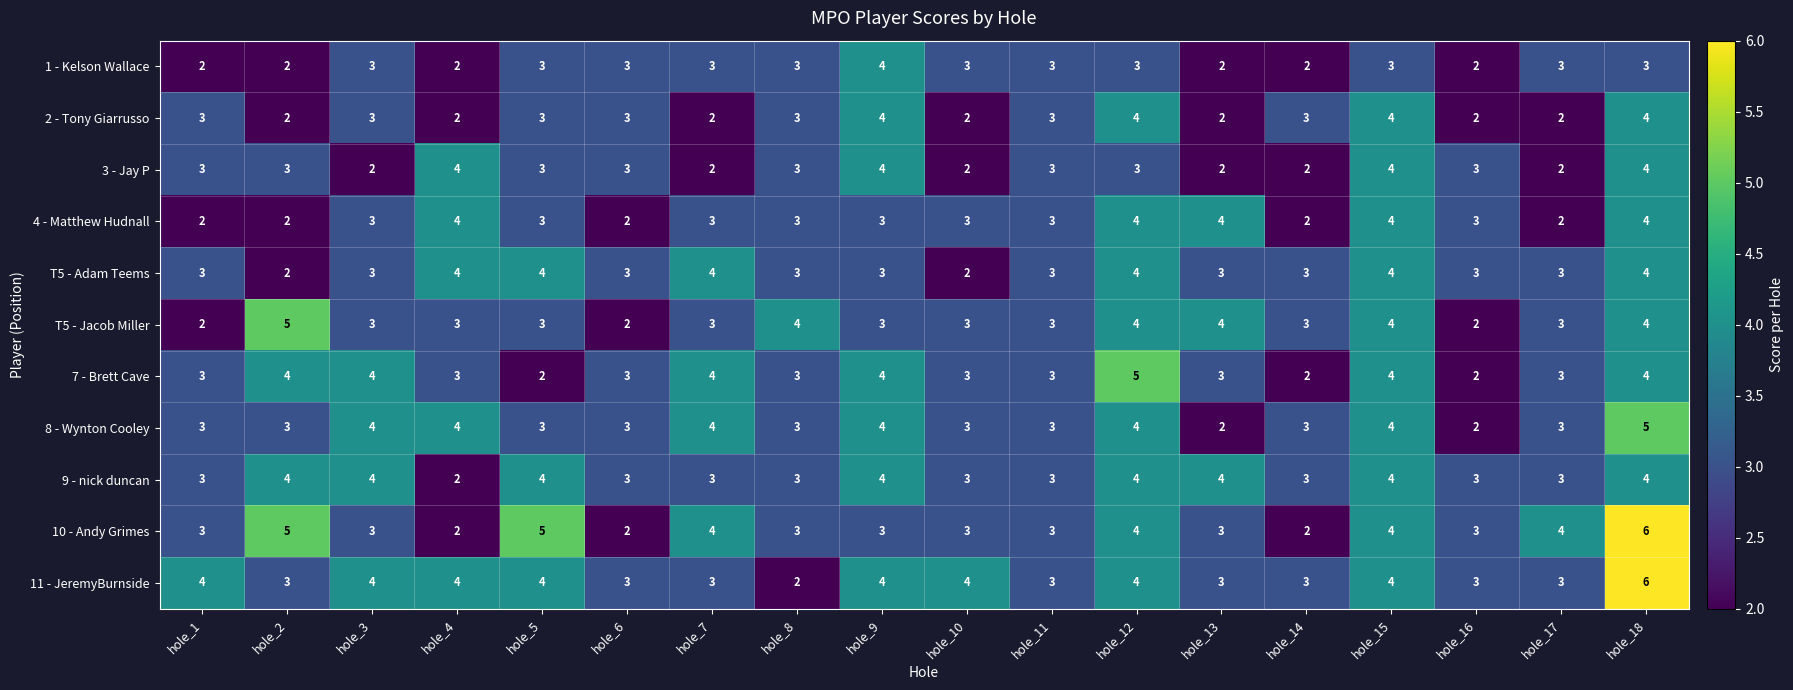

Which series has the widest spread of values?

10 - Andy Grimes